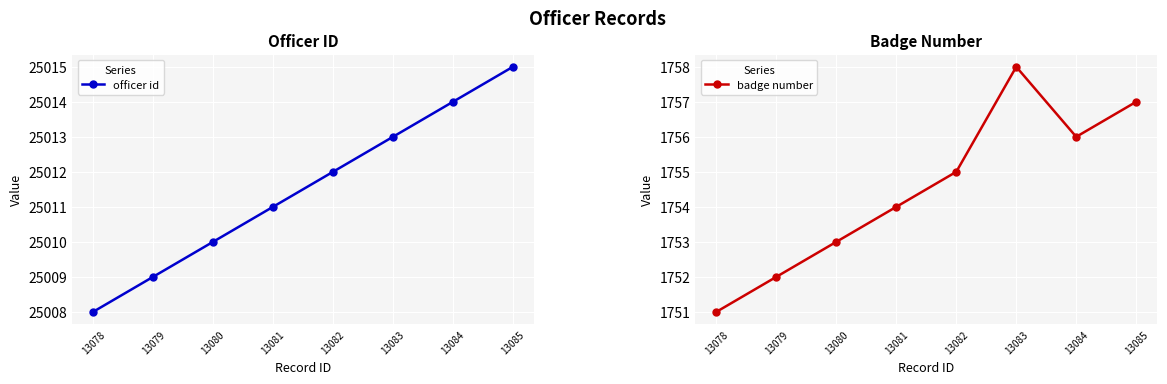

What is the total value across all series at 13084?

26770